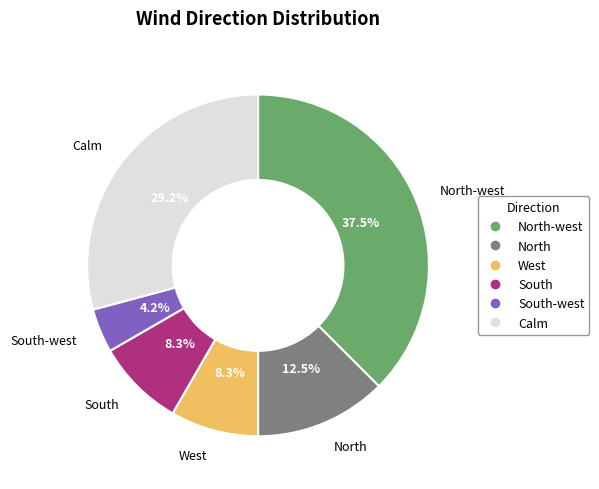

Does any single category account for the majority?

No